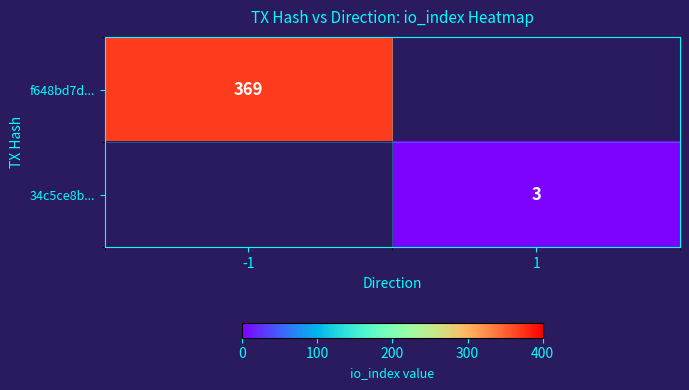

The f648bd7d... series shows 369 at -1. True or false?

True